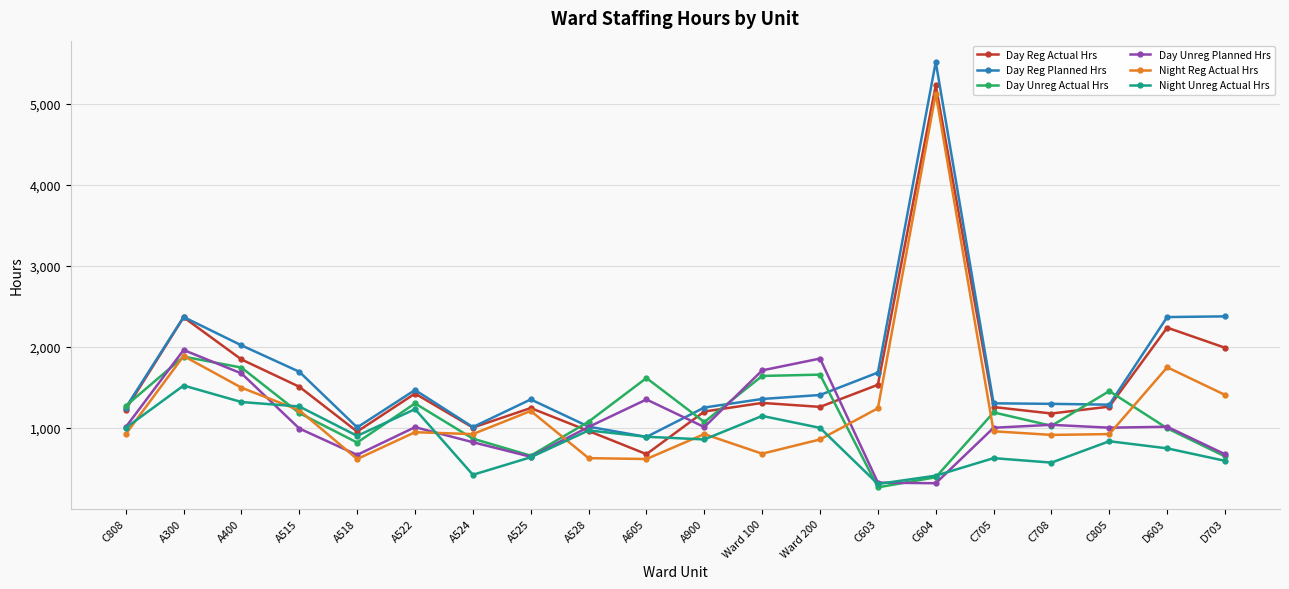

True or false: Day Unreg Actual Hrs and Day Reg Actual Hrs cross at least once.

True